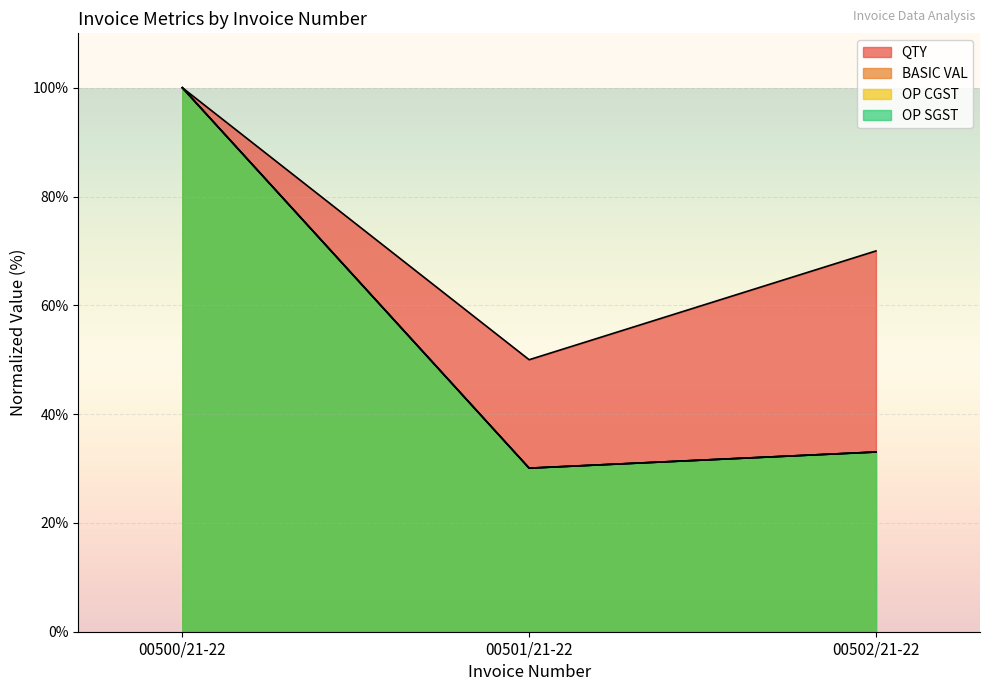

What is the sum of all OP SGST values?

163.1